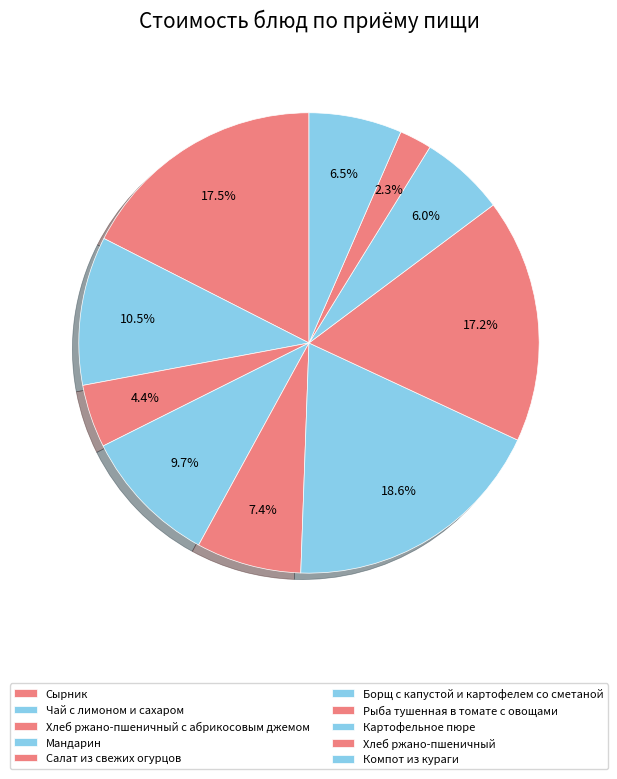

Rank the categories by value from lowest to highest.

Хлеб ржано-пшеничный, Хлеб ржано-пшеничный с абрикосовым джемом, Картофельное пюре, Компот из кураги, Салат из свежих огурцов, Мандарин, Чай с лимоном и сахаром, Рыба тушенная в томате с овощами, Сырник, Борщ с капустой и картофелем со сметаной